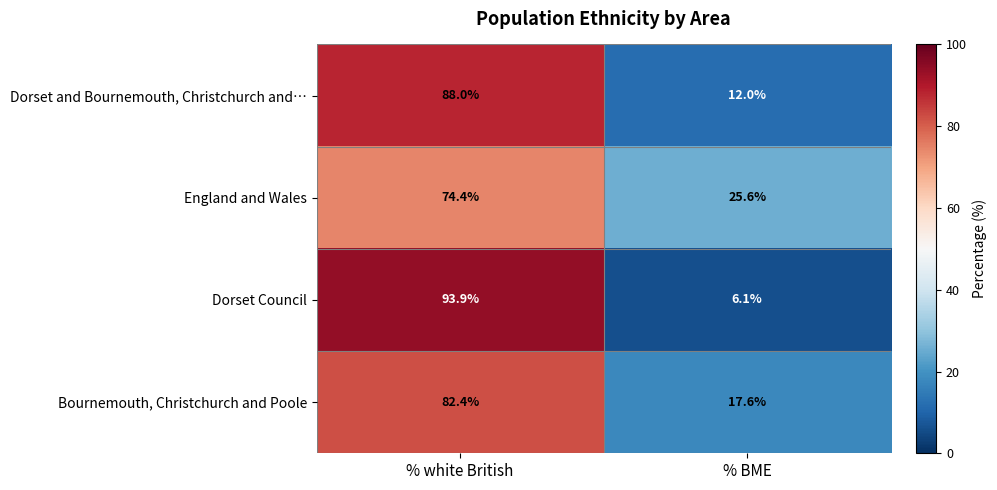

At % white British, list the series in order from smallest to largest.

England and Wales, Bournemouth, Christchurch and Poole, Dorset and Bournemouth, Christchurch and…, Dorset Council